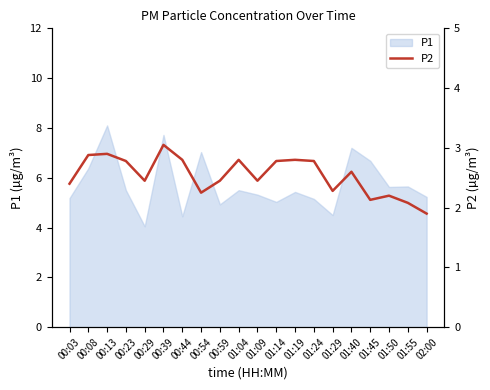

How many points are higher than both their immediate neighbors (excluding endpoints)?

6